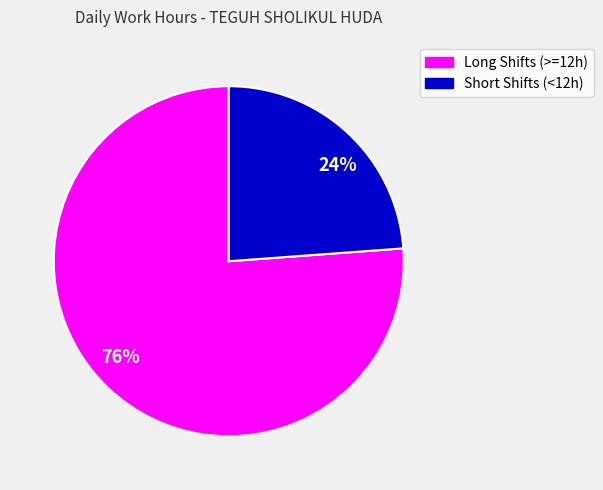

To the nearest percent, what percentage of the pie is 24%?

24%